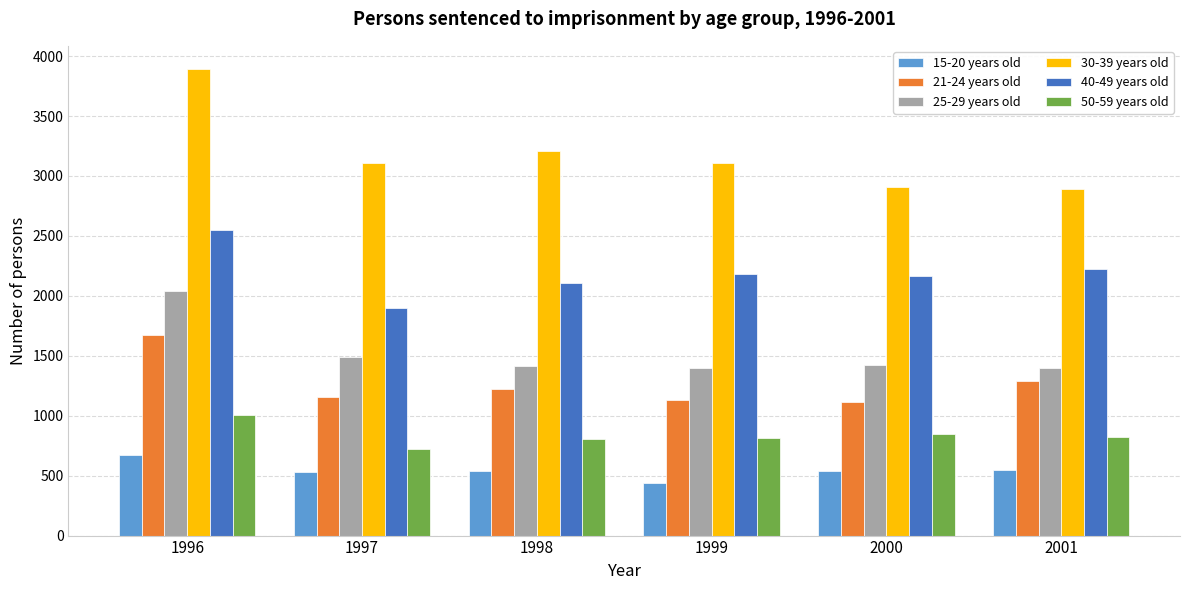

Is the value of 50-59 years old at 2001 greater than the value of 15-20 years old at 1997?

Yes